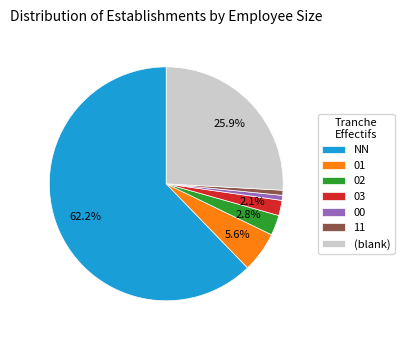

What is the largest slice in the pie chart?

NN